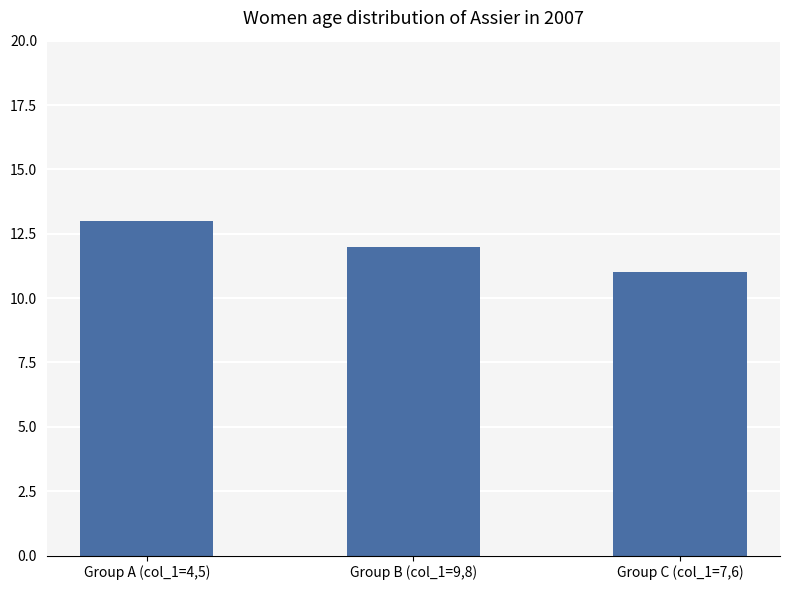

Rank the categories by value from highest to lowest.

Group A (col_1=4,5), Group B (col_1=9,8), Group C (col_1=7,6)